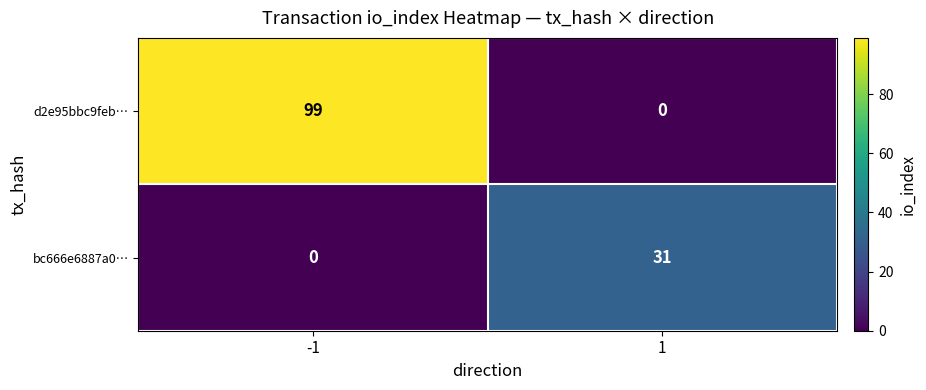

What is the difference between the d2e95bbc9feb… values at -1 and 1?

99